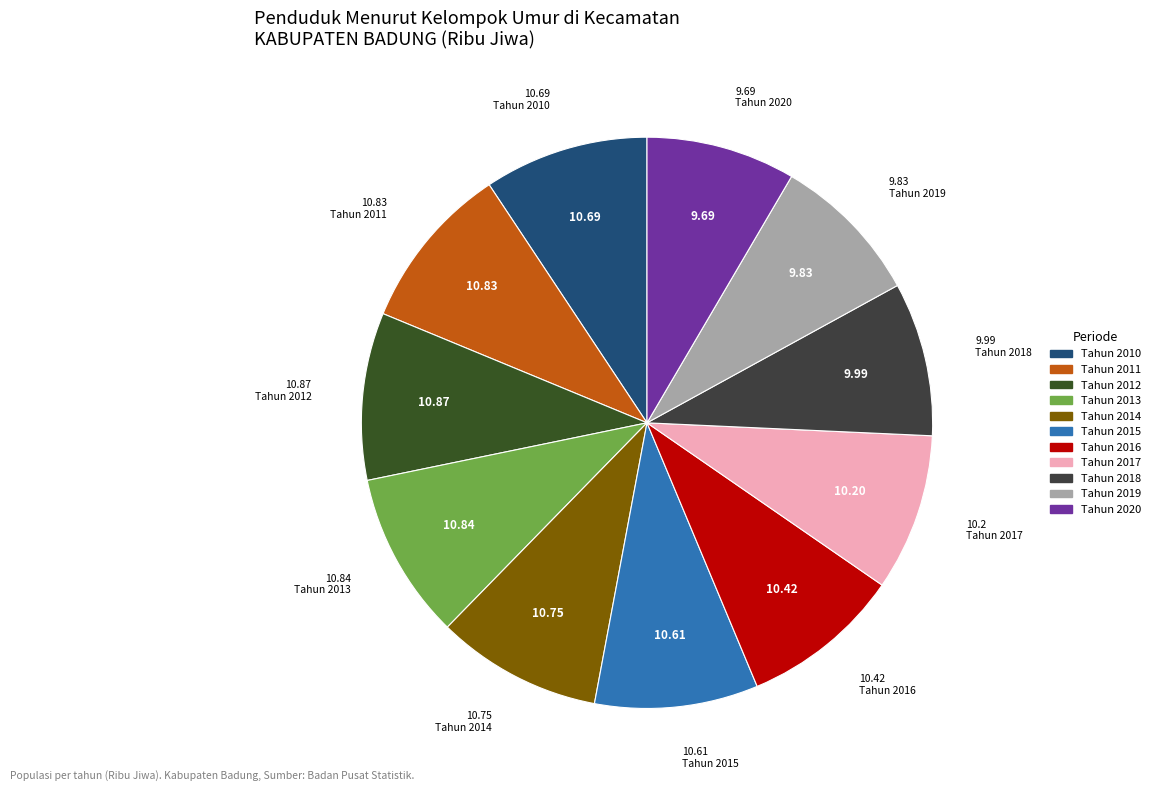

How many slices are in this pie chart?

11